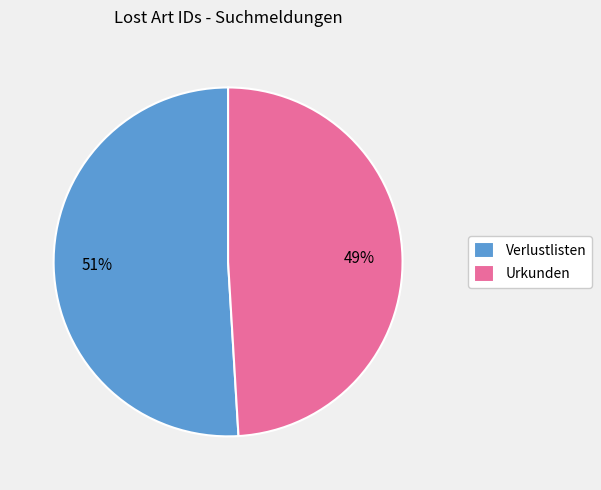

To the nearest percent, what portion does Urkunden represent?

49%